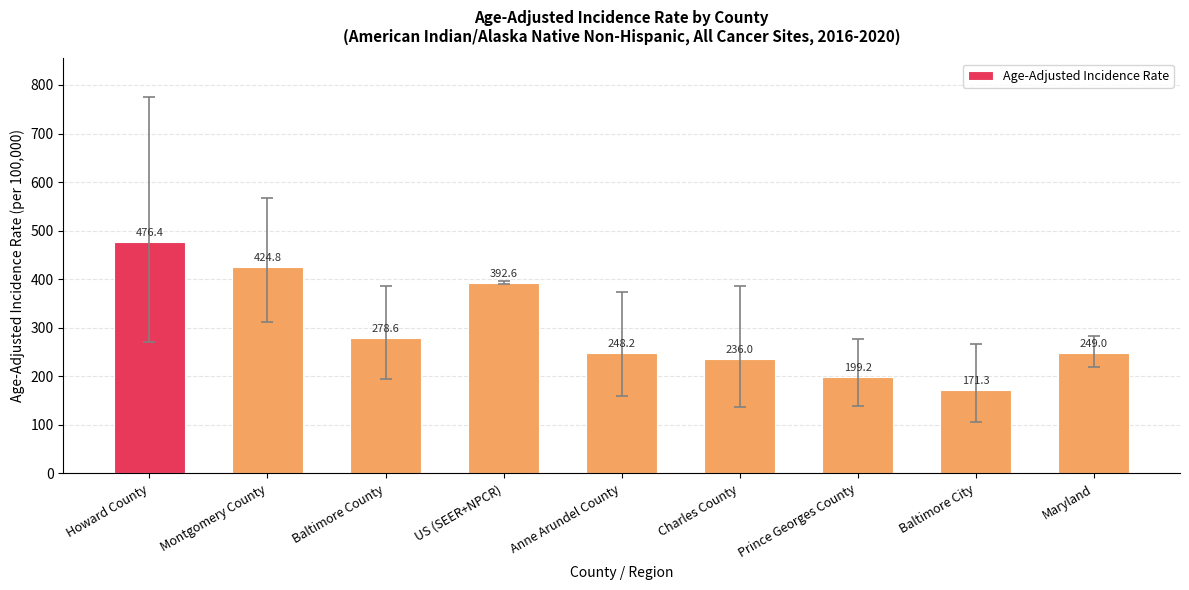

What is the value of the 1st bar from the left?

476.4